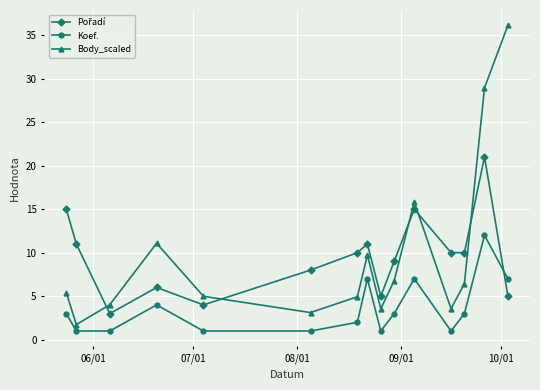

How many lines are shown in the chart?

3